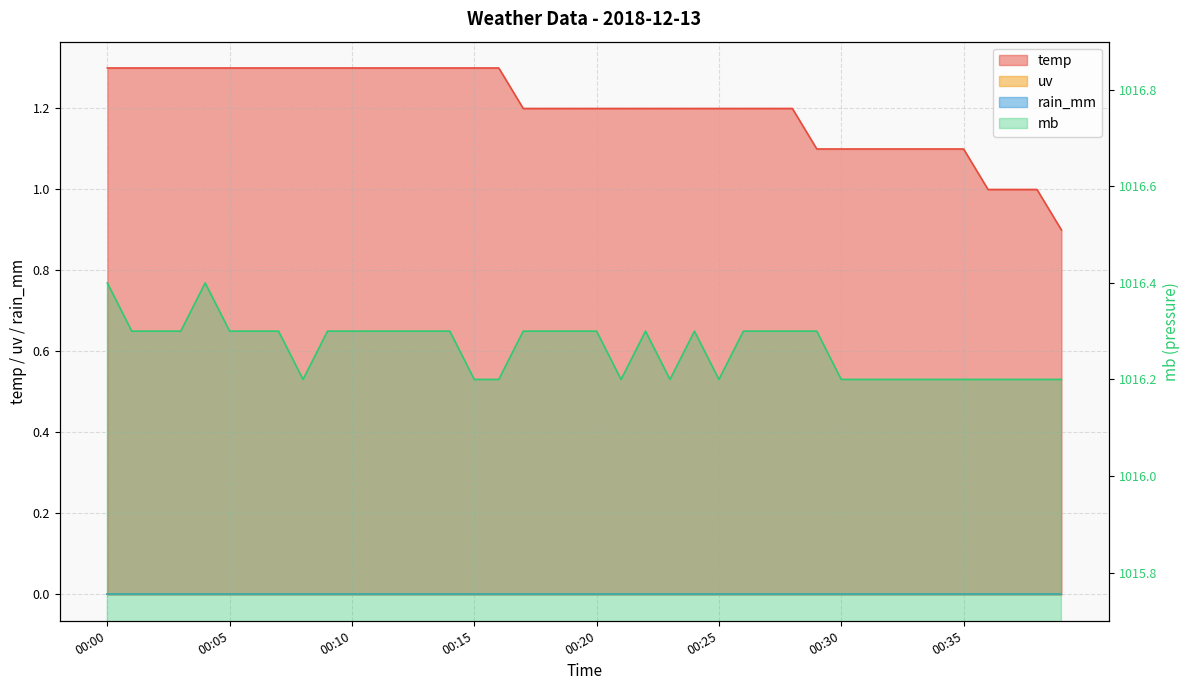

True or false: mb has more than 2 points higher than both neighbors.

True